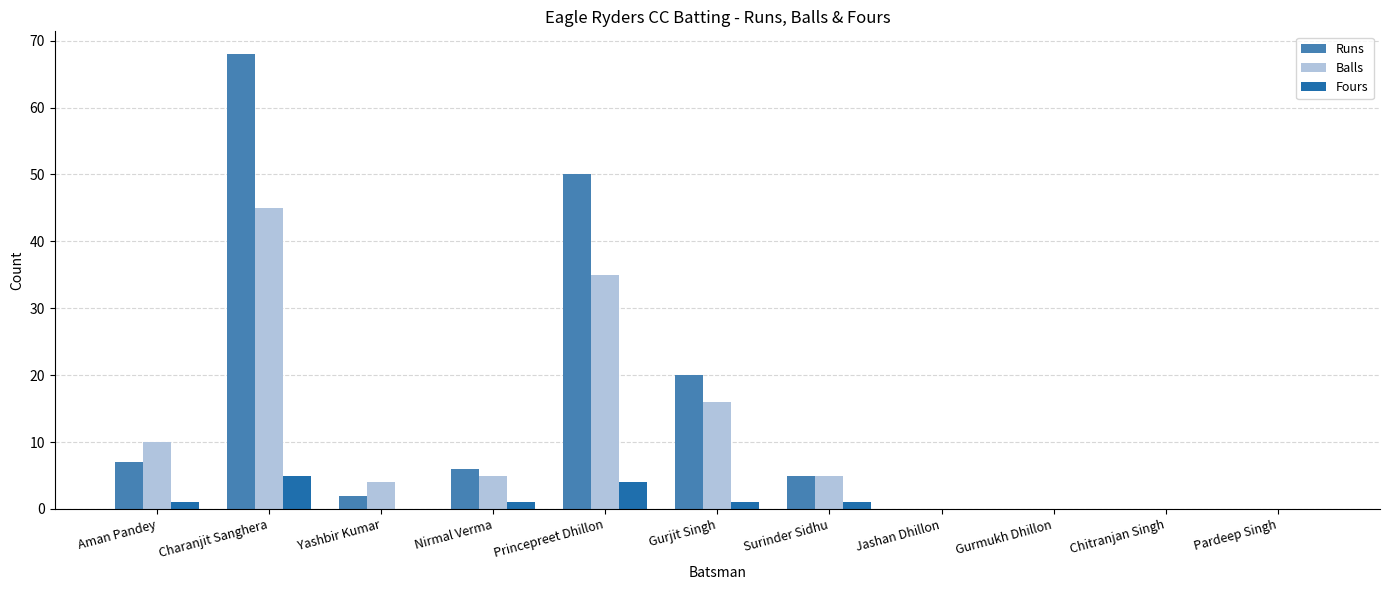

How many distinct data groups are displayed?

3